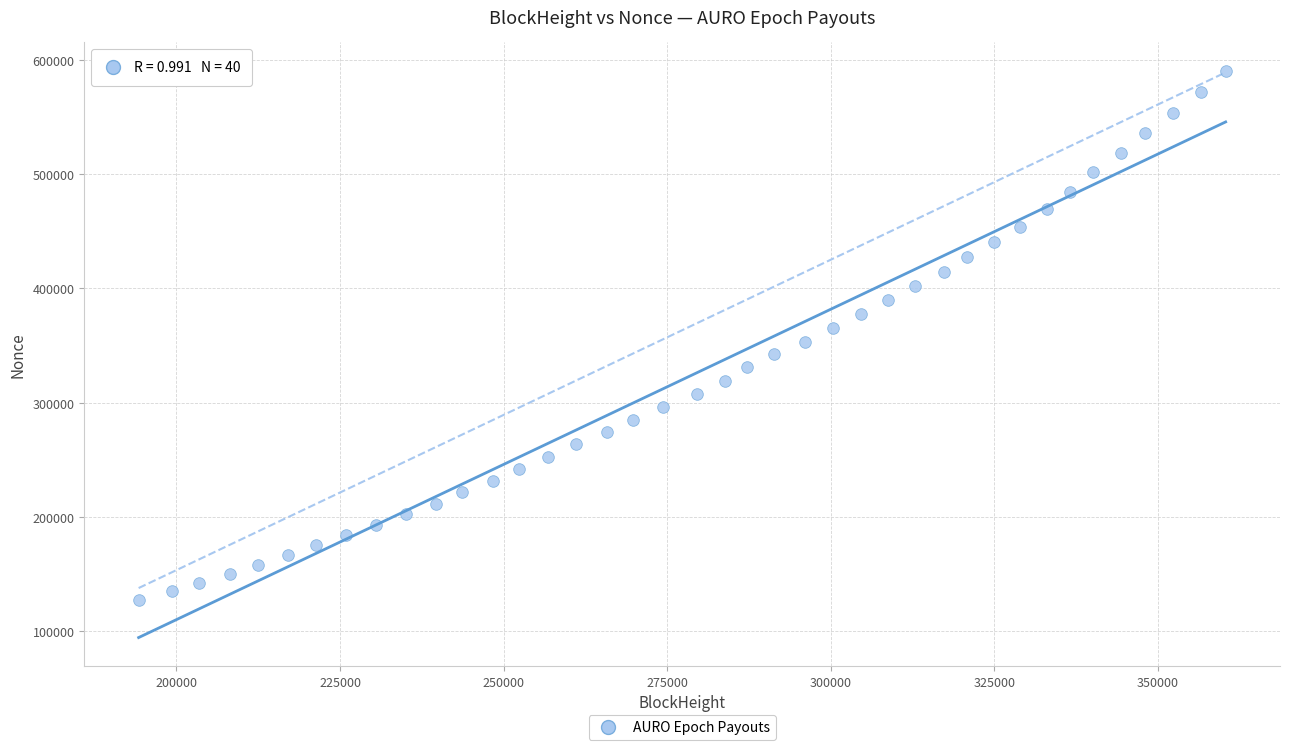

What is the range of X values (max minus min)?

166122